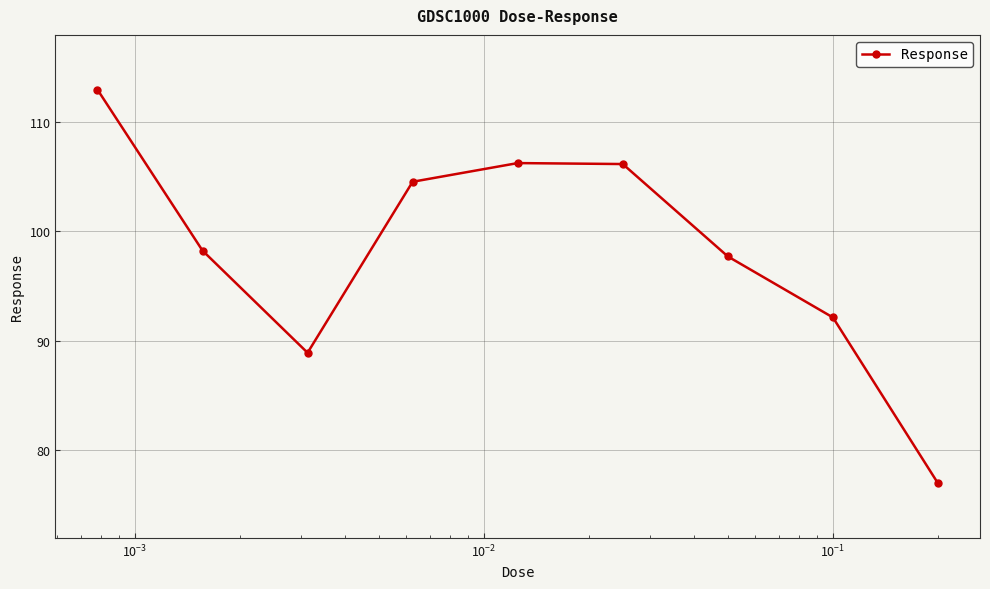

What is the difference between the maximum and minimum values?

36.0